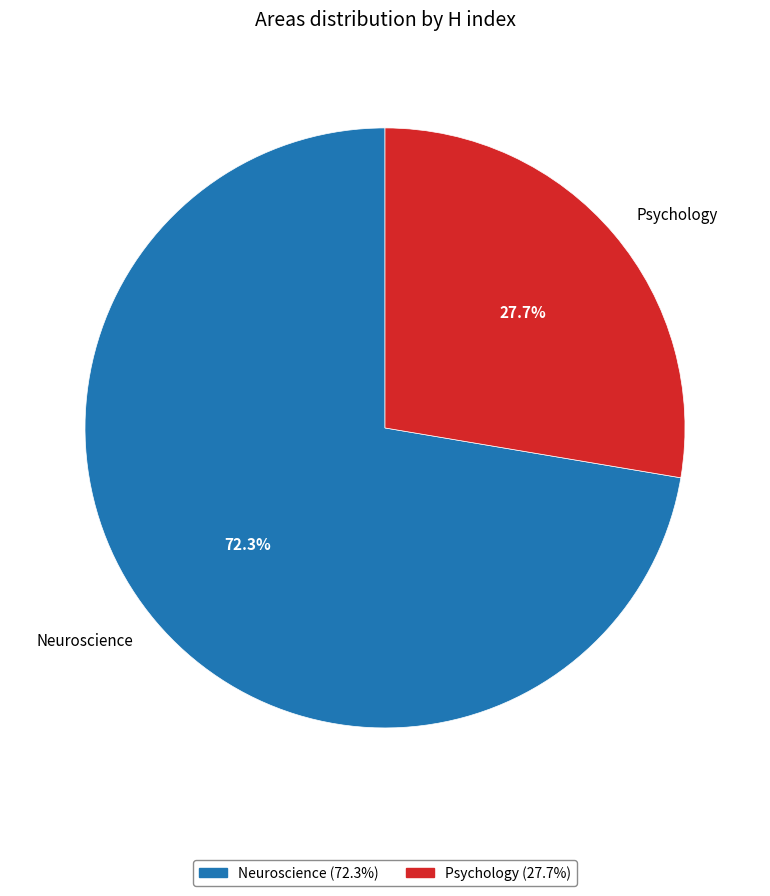

Is the sum of Neuroscience and Psychology greater than half?

Yes